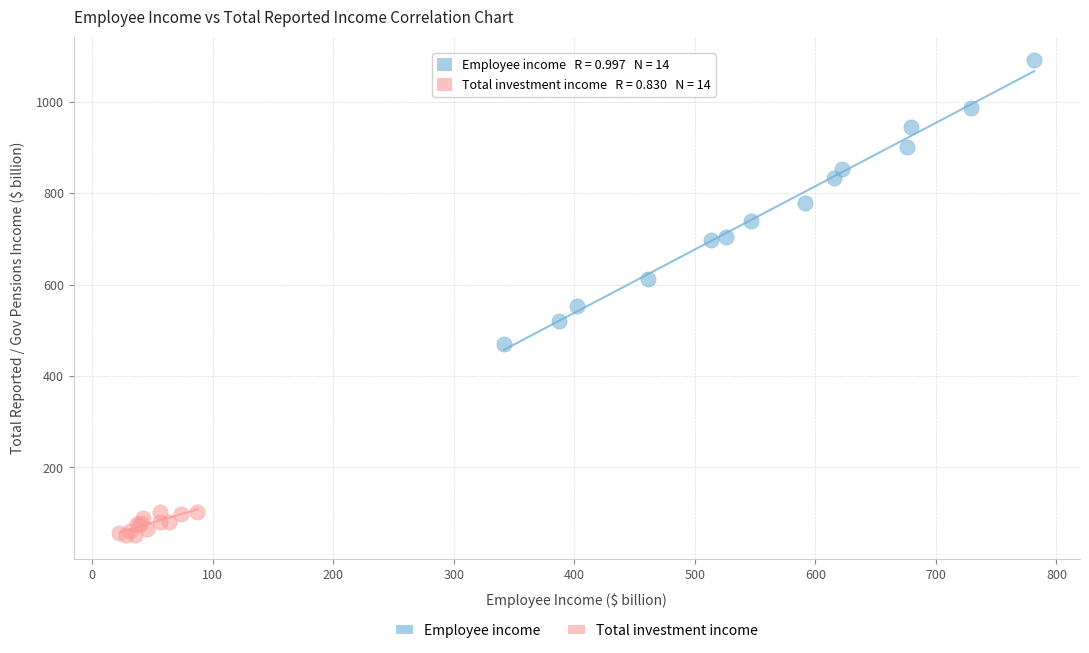

Which series reaches the maximum Y coordinate?

Employee income